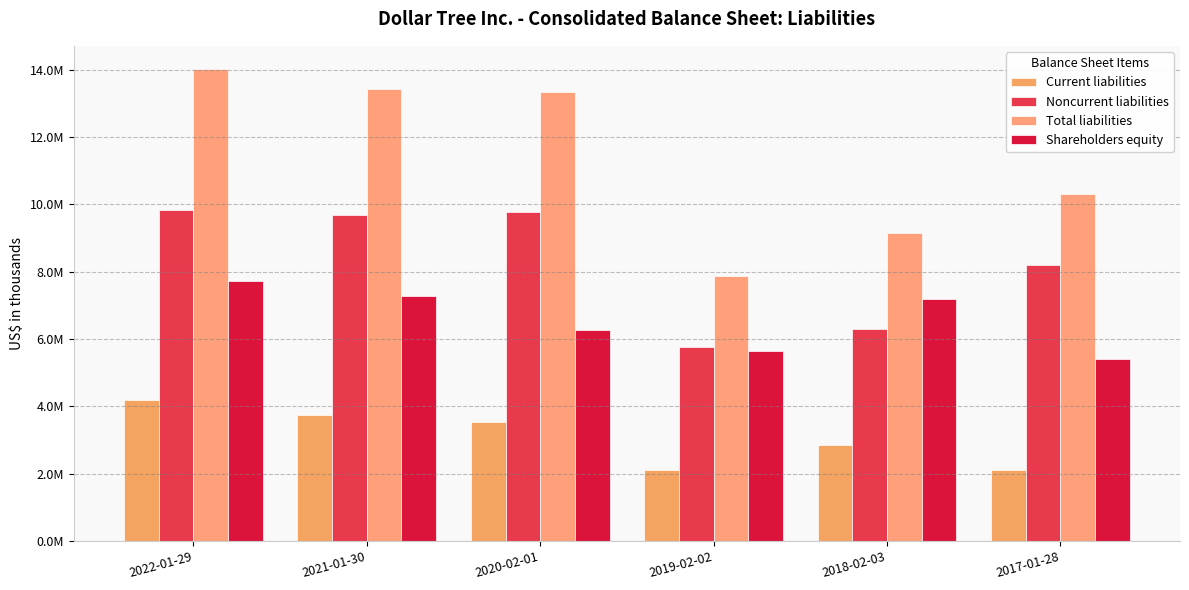

How many values in the Total liabilities series exceed 13319800?

2